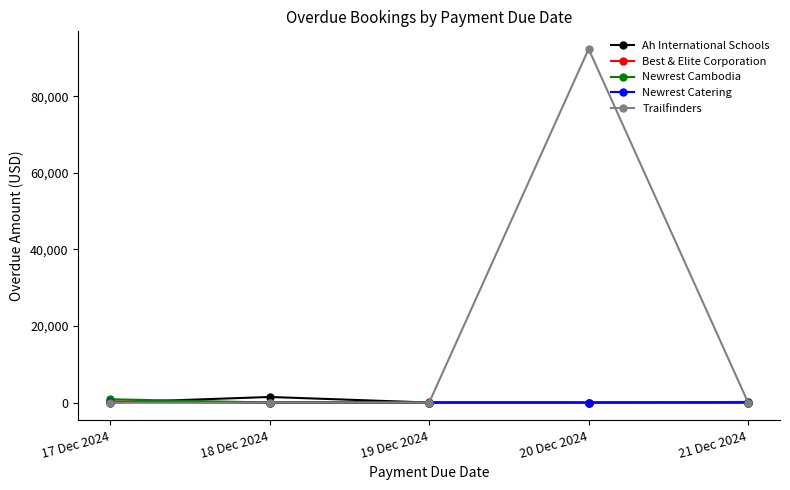

The value of Trailfinders at 17 Dec 2024 is 0.0. True or false?

True